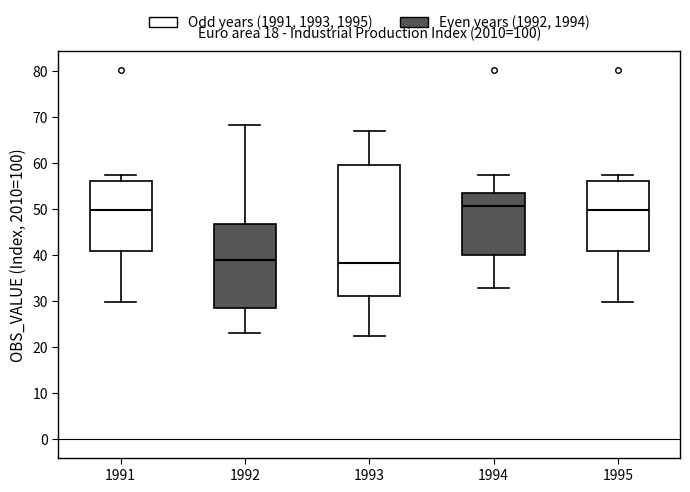

Reading left to right, read every box against the y-axis: the position of its median line, the range the box covers, and the ends of its whiskers. The values are not printed on the chart, so give them approximately, as read against the axis.

1991: median 50, box 41 to 56, whiskers 30 to 57
1992: median 39, box 29 to 47, whiskers 23 to 68
1993: median 38, box 31 to 60, whiskers 22 to 67
1994: median 51, box 40 to 54, whiskers 33 to 57
1995: median 50, box 41 to 56, whiskers 30 to 57